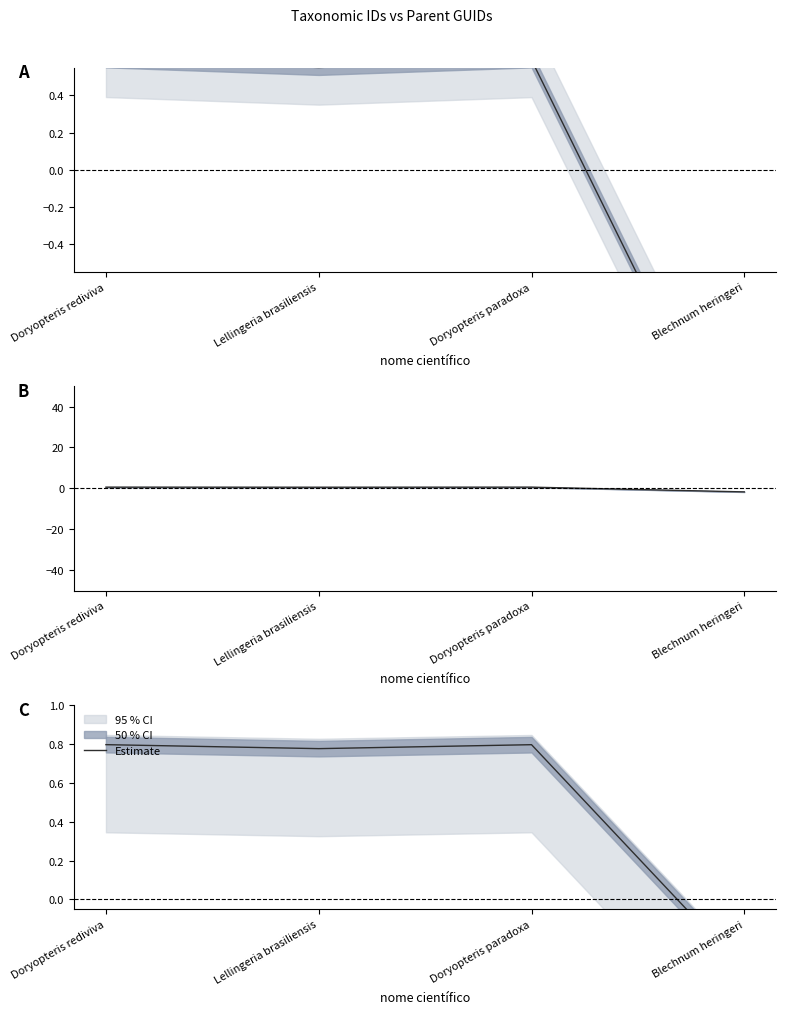

Rank the categories by value from lowest to highest.

Blechnum heringeri, Lellingeria brasiliensis, Doryopteris paradoxa, Doryopteris rediviva